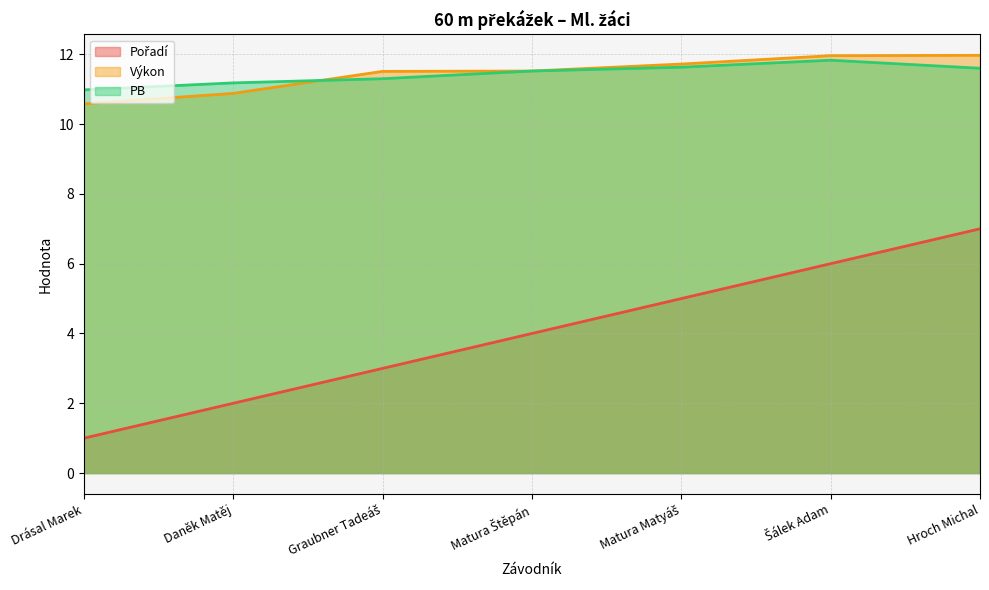

Rank the series by their maximum value, from lowest to highest.

Pořadí, PB, Výkon